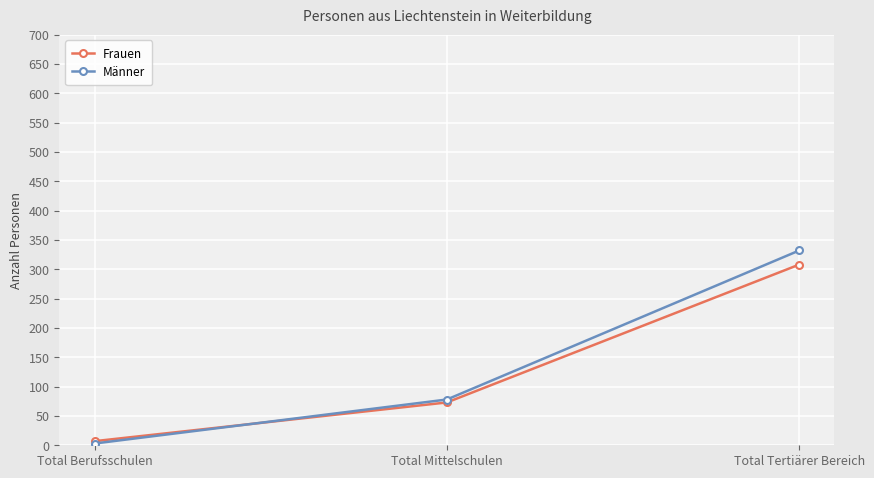

Which series has the widest spread of values?

Männer